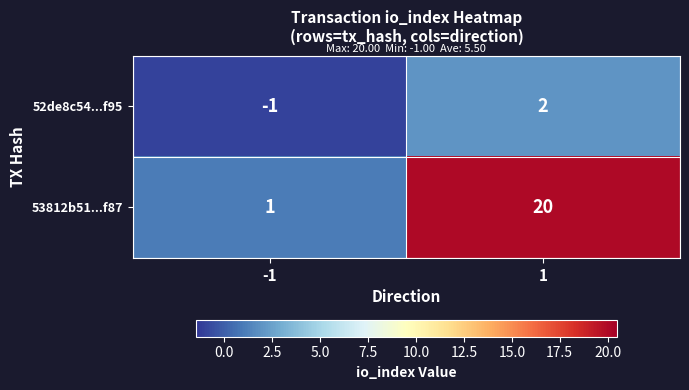

Reading right to left, extract all data points from this chart.

52de8c54...f95: 2	-1
53812b51...f87: 20	1